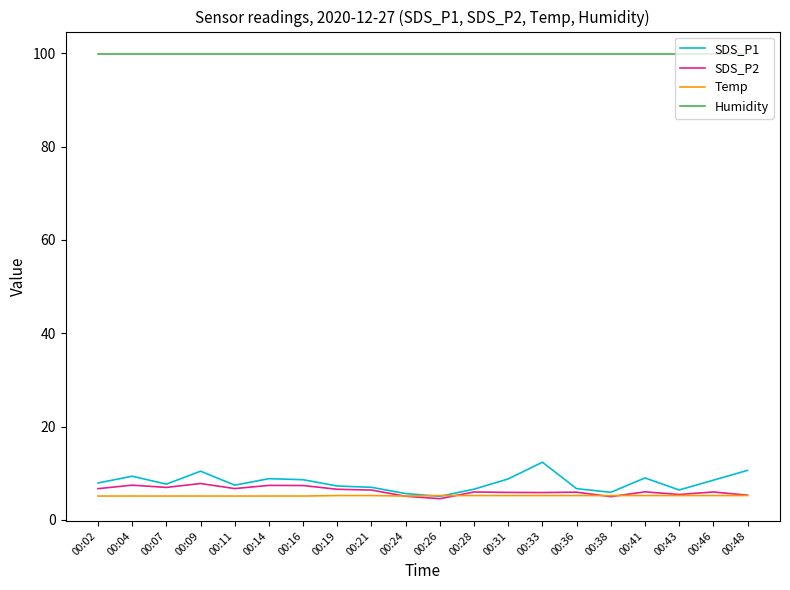

What is the greatest value displayed?

99.9